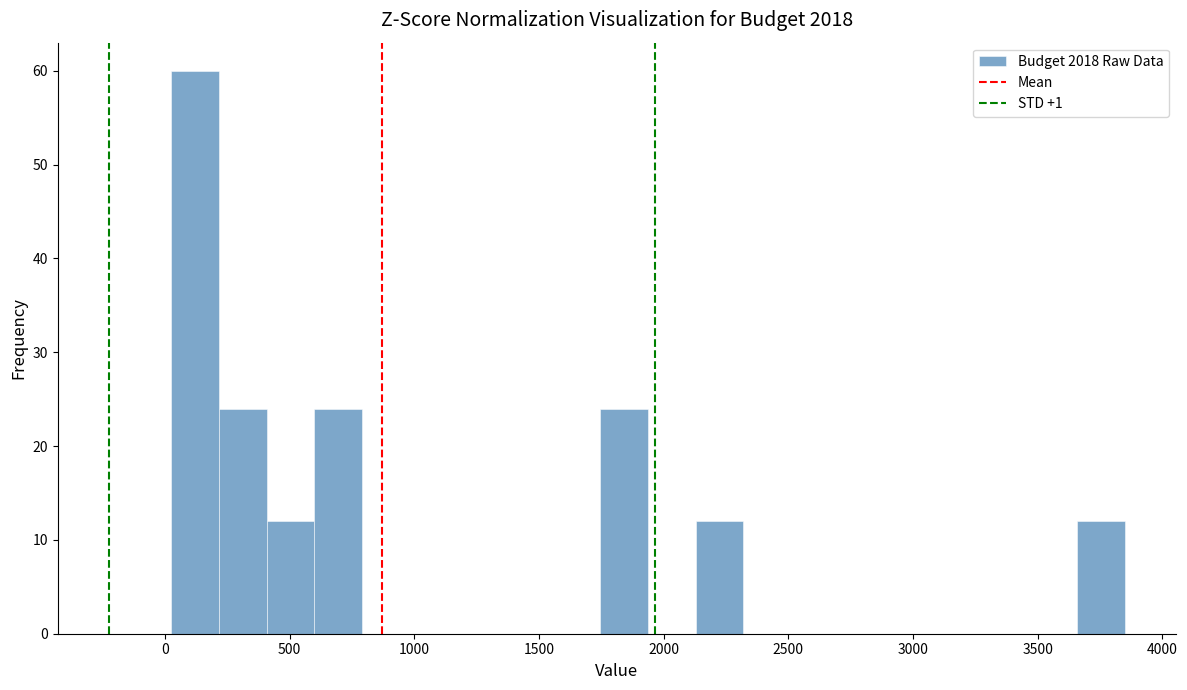

Read against the x-axis, roughly where is the centre of the tallest bar?

100